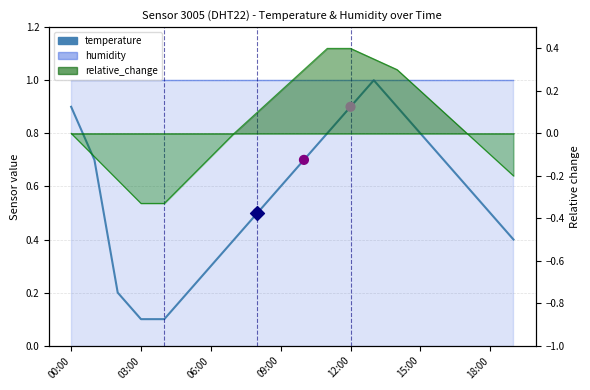

Between 9 and 13, which is larger?

13